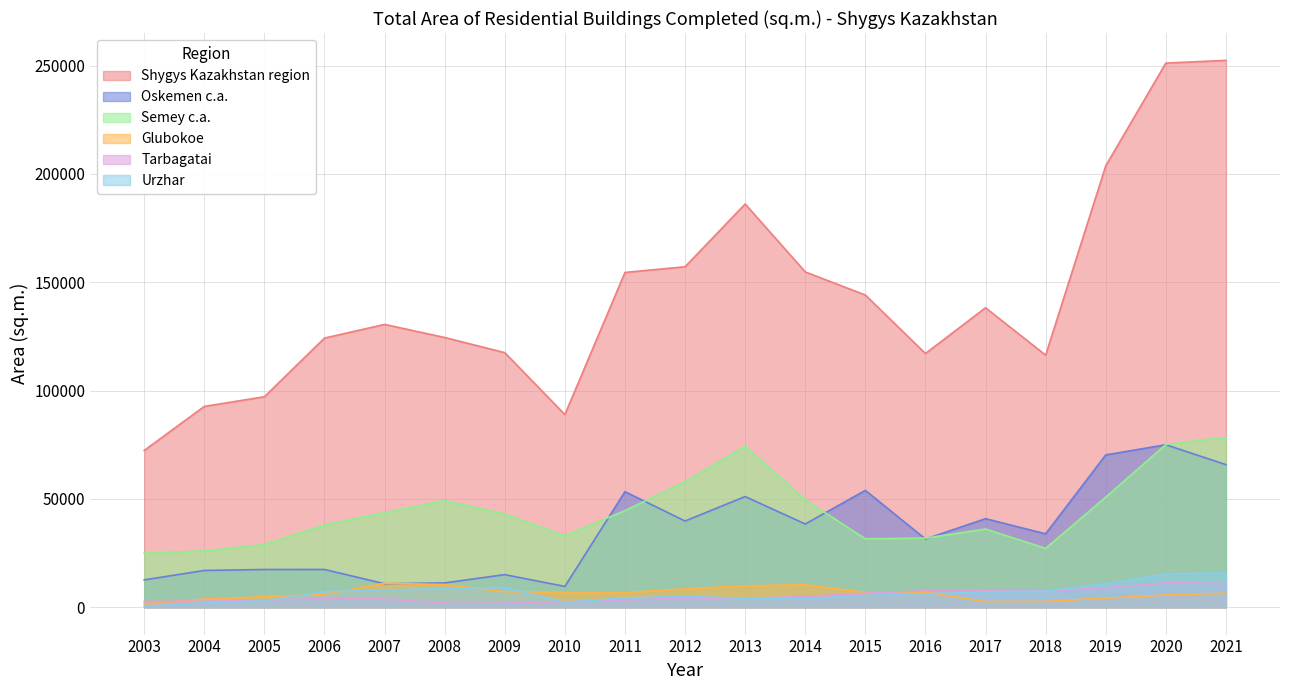

Between 2005 and 2009, which series saw the biggest shift?

Shygys Kazakhstan region